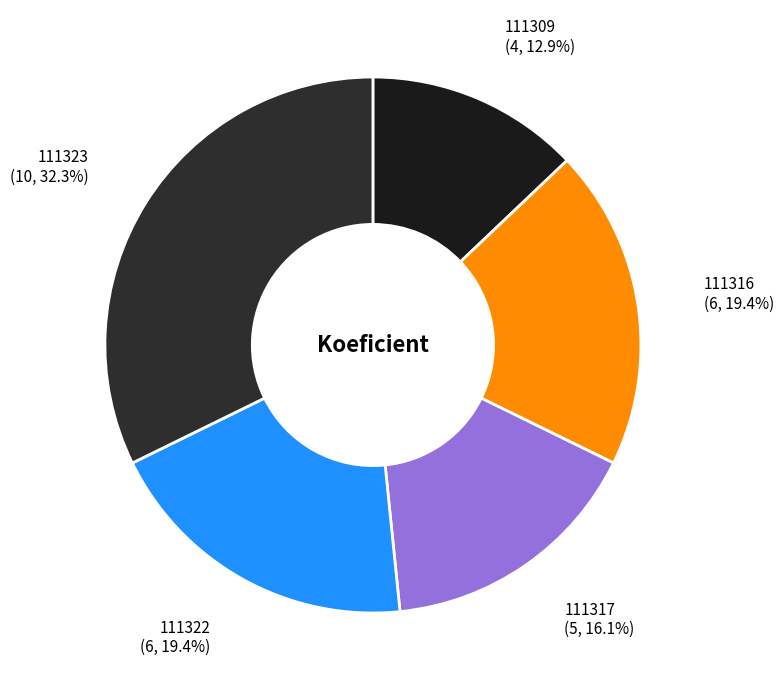

Combined, do 111316 and 111322 account for over 50%?

No